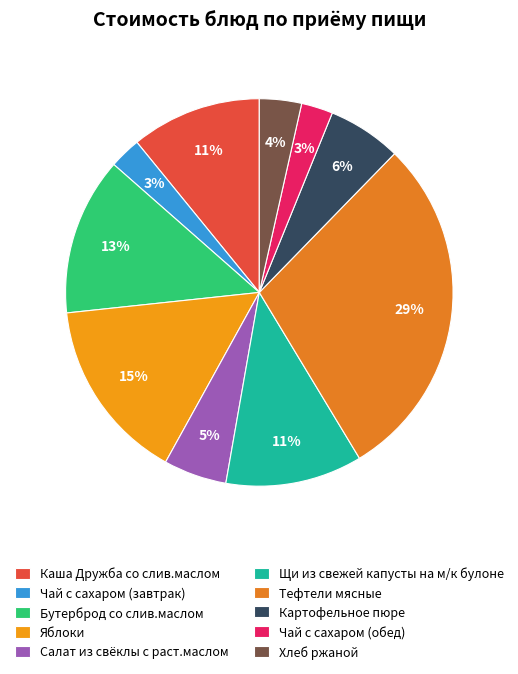

True or false: Щи из свежей капусты на м/к булоне accounts for 16% of the total.

False